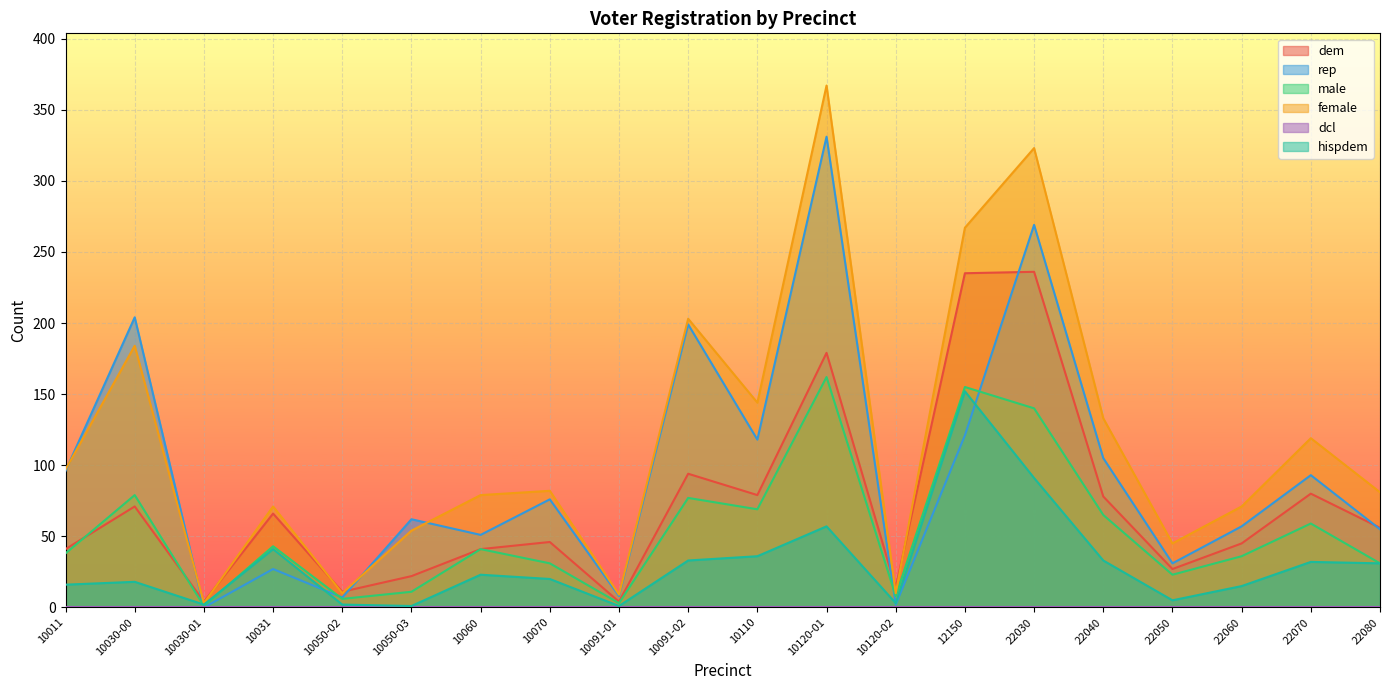

What is the sum of all female values?

2352